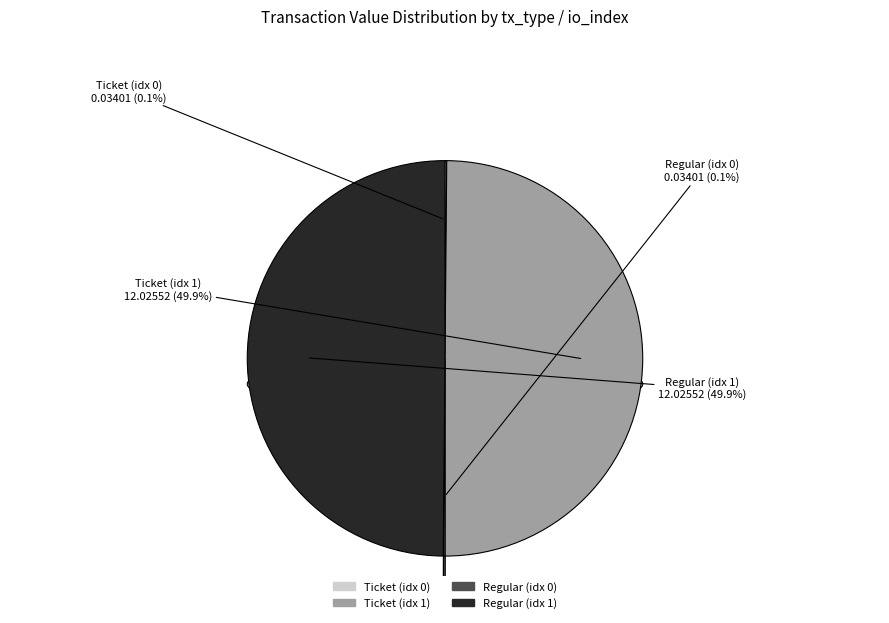

What portion of the pie excludes Regular (io_index=1)?

50.0%